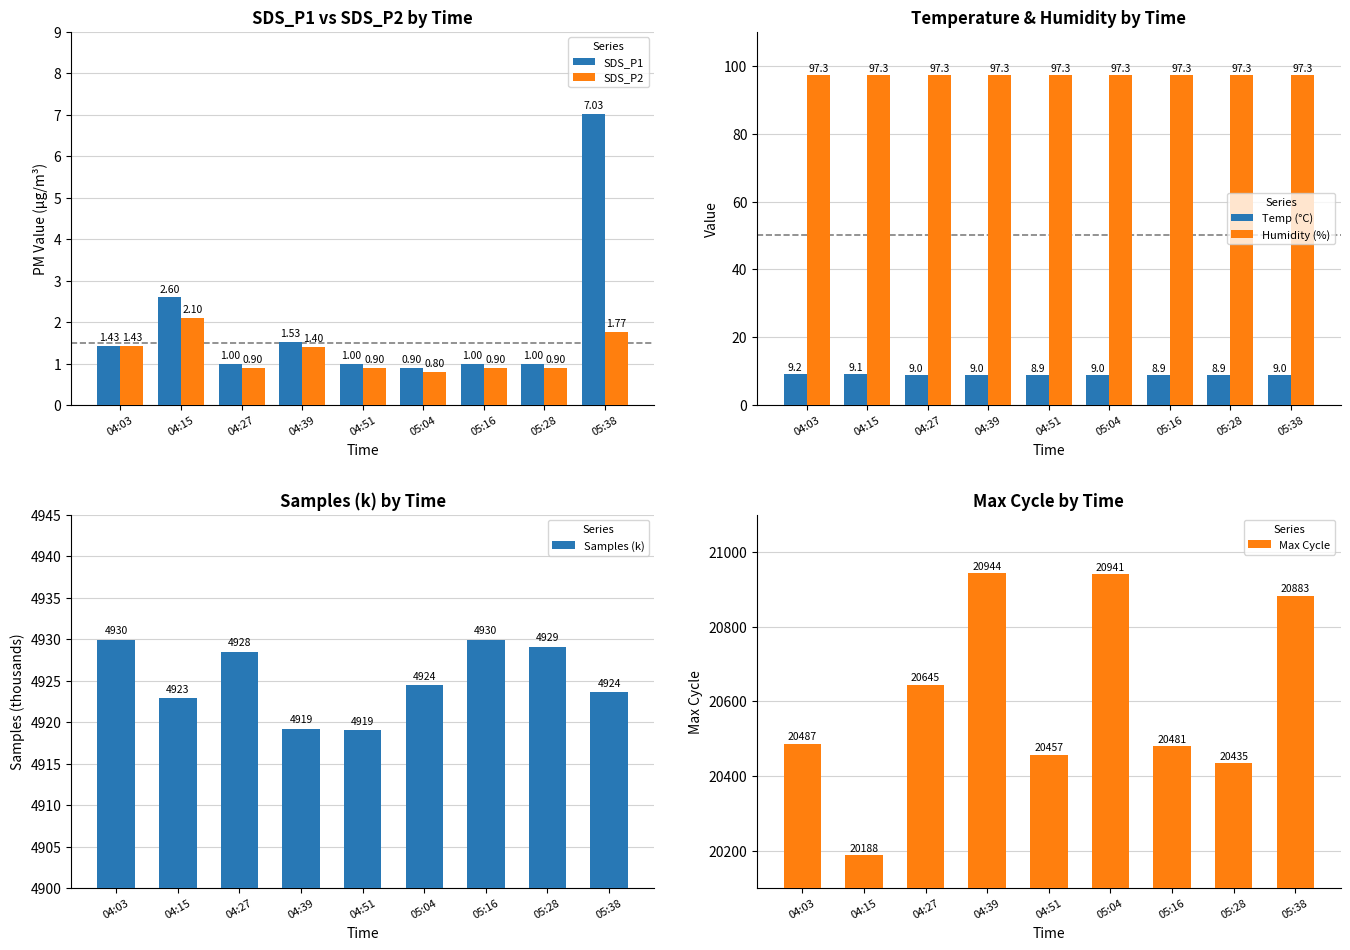

What is the label of the 5th bar from the left?

04:51